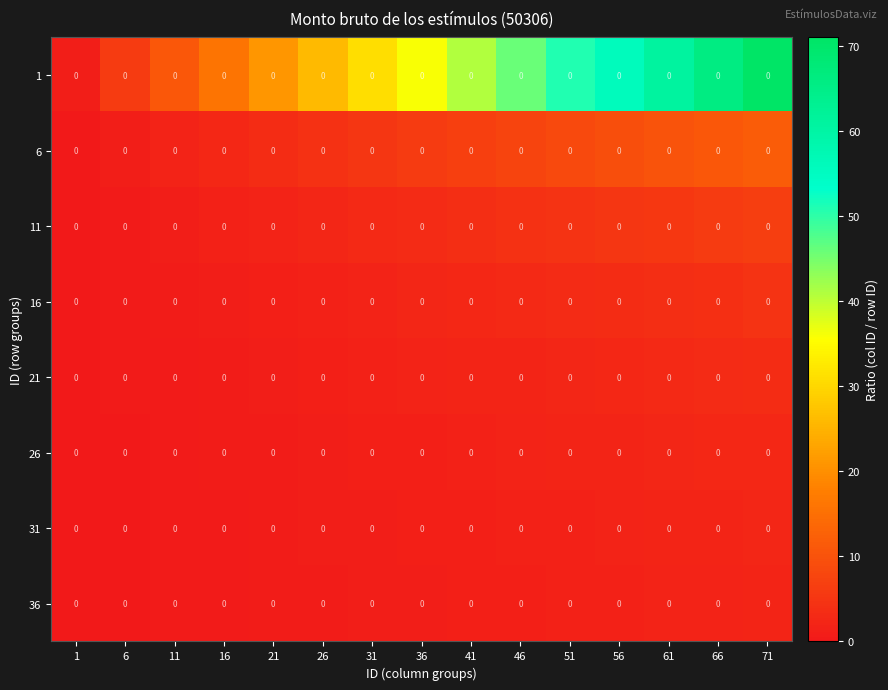

The value of 1 at 26 is 38.4. True or false?

False